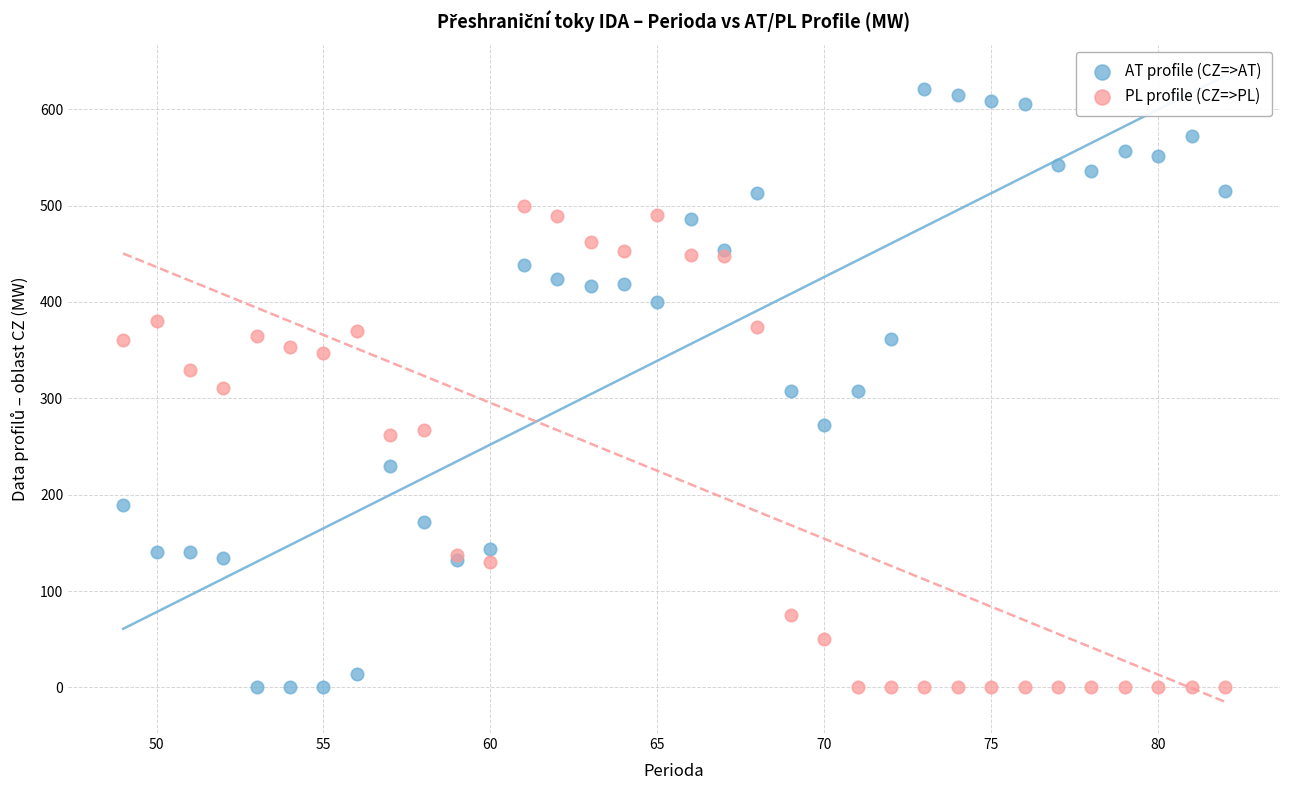

Which series contains the highest Y value?

AT profile (CZ=>AT)